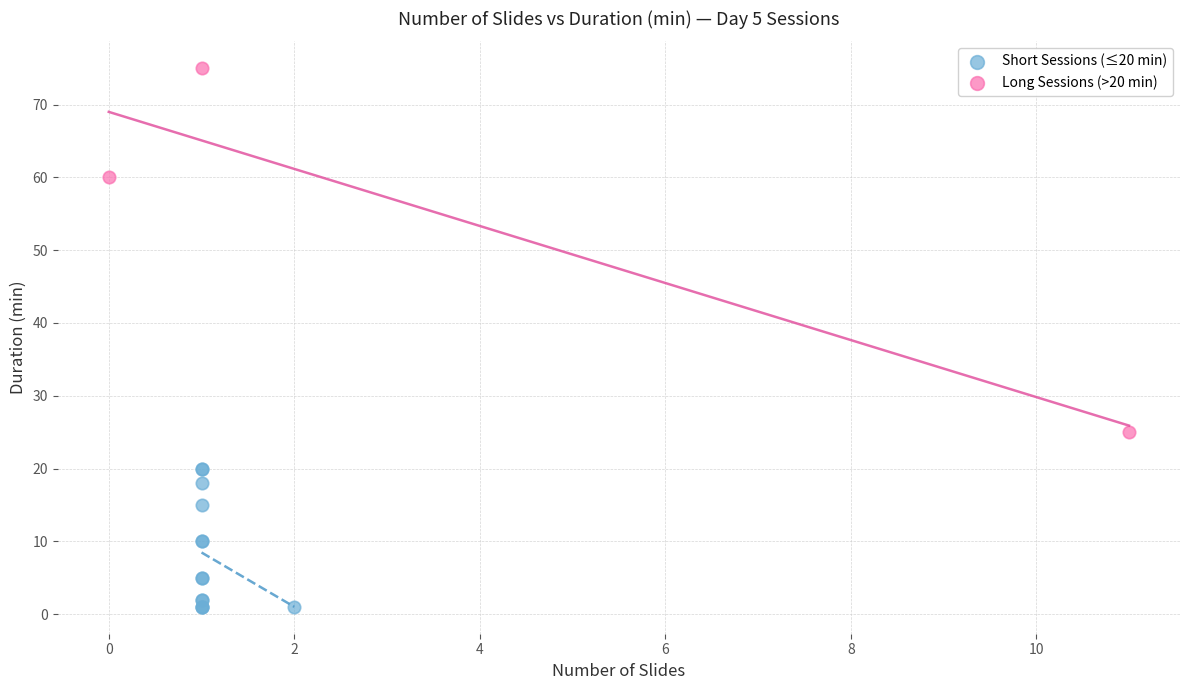

Which series reaches the maximum Y coordinate?

Long Sessions (>20 min)